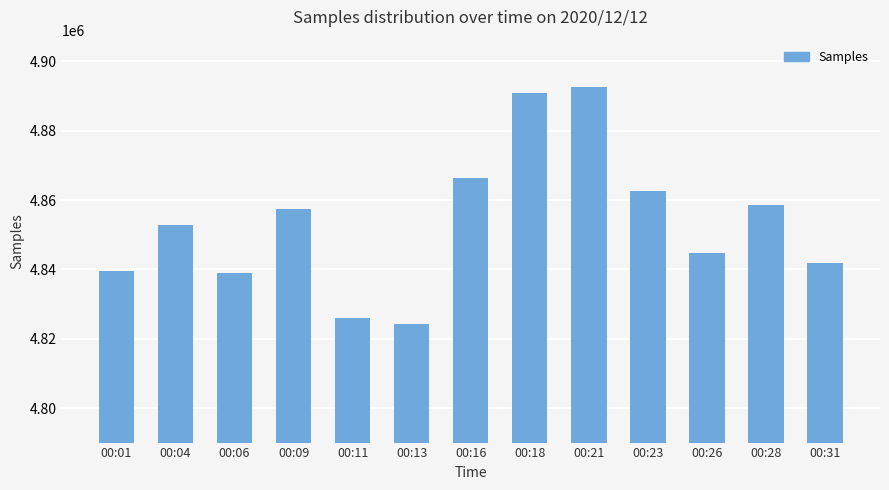

How many data points are less than 4852935?

6